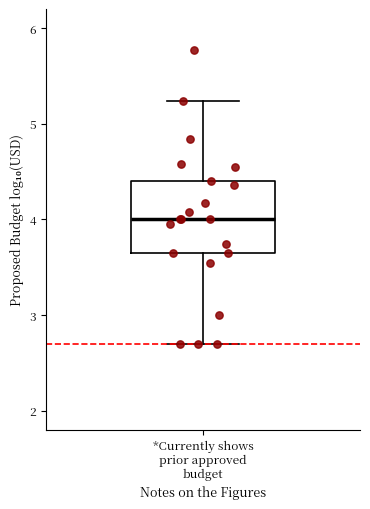

Where does the lower whisker of the box for *Currently shows prior approved budget end on the y-axis? The values are not printed on the chart, so give them approximately, as read against the axis.

2.7